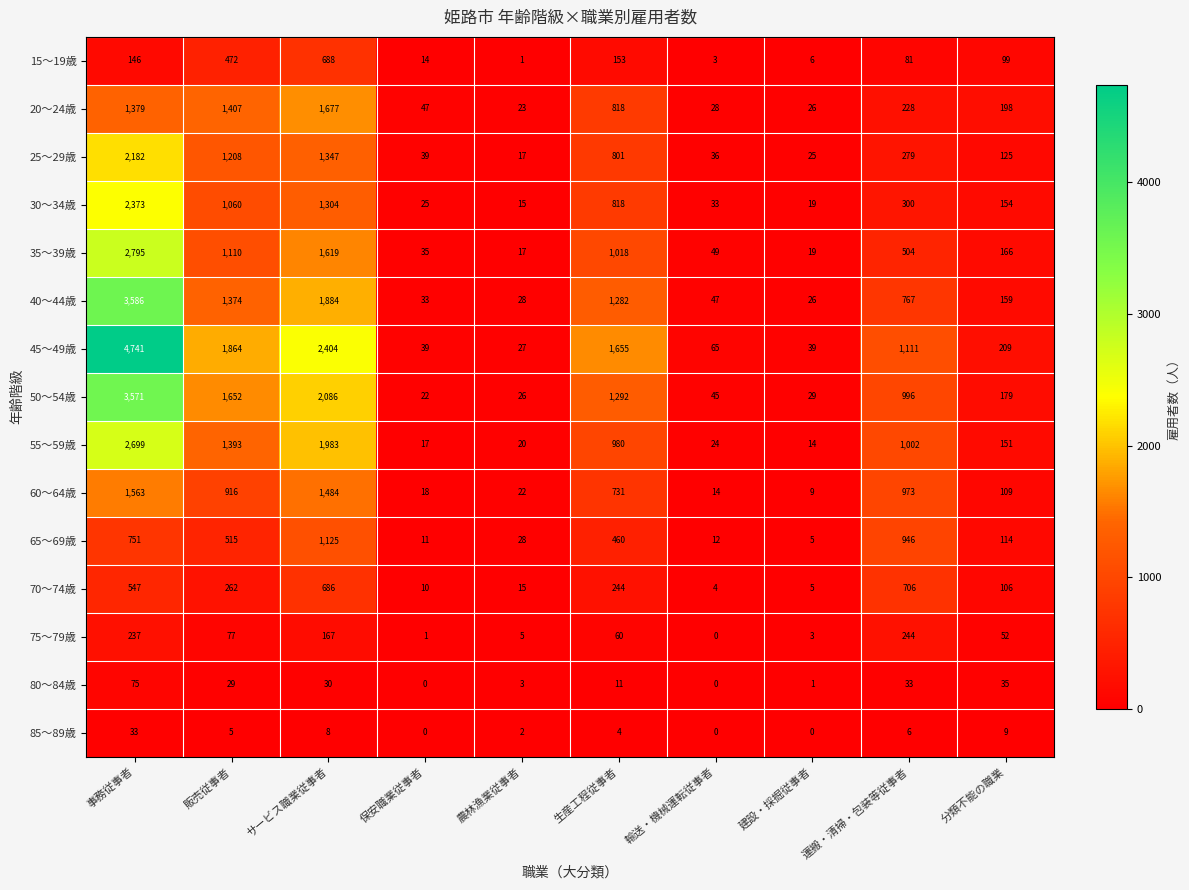

At which label is 55～59歳 closest to 1356?

販売従事者